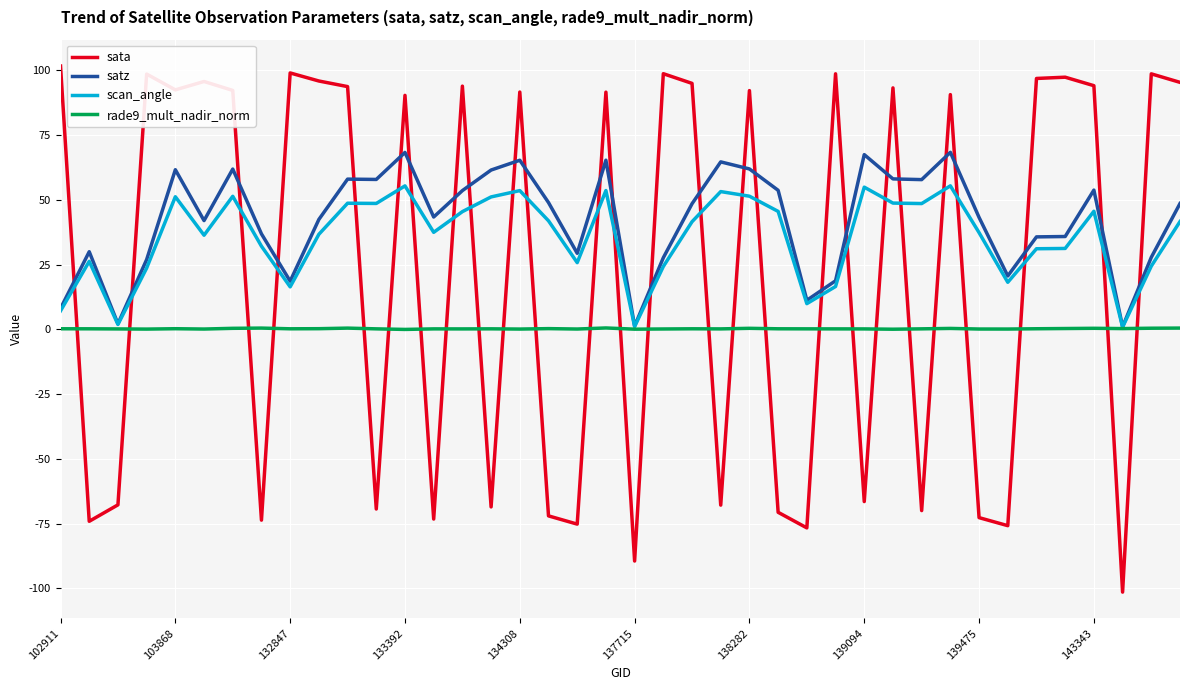

How many times do scan_angle and sata cross each other?

26